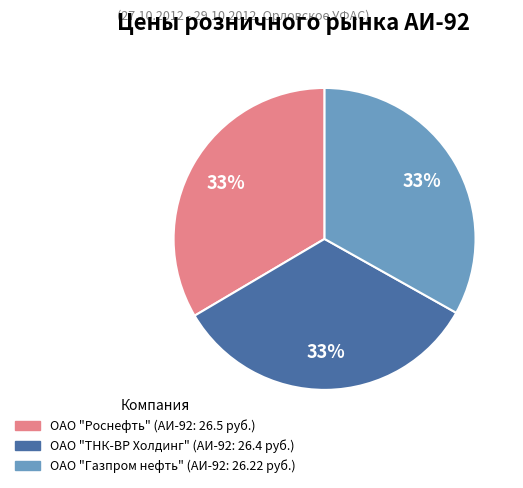

To the nearest percent, what percentage of the pie is ОАО "ТНК-ВР Холдинг"?

33%